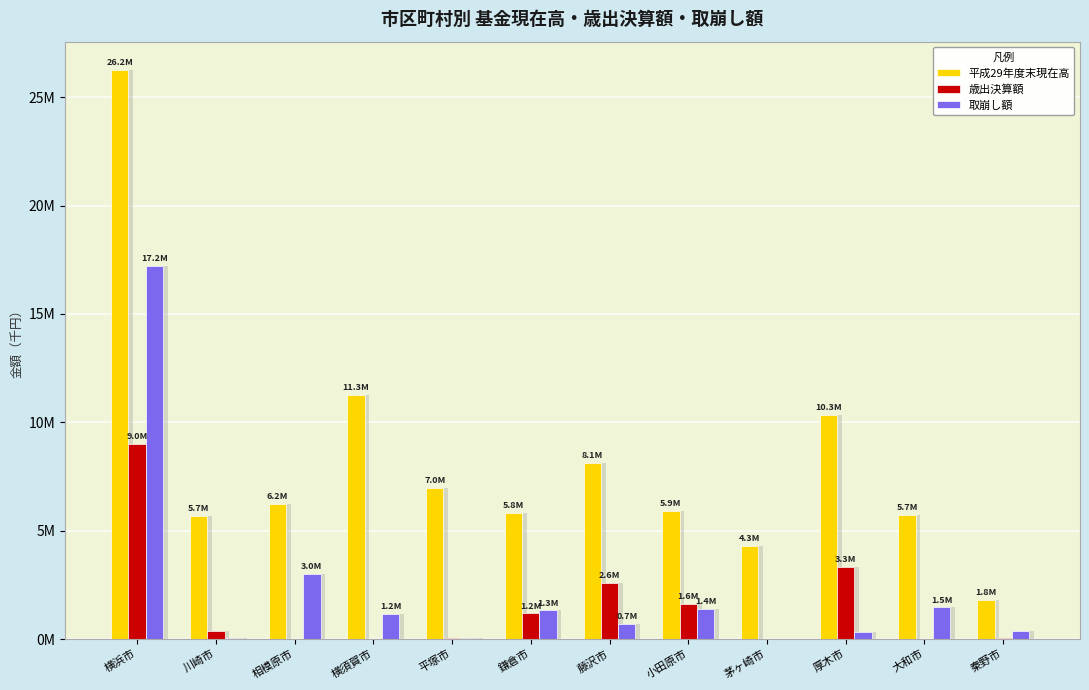

Rank the series at 秦野市 from highest to lowest value.

平成29年度末現在高, 取崩し額, 歳出決算額